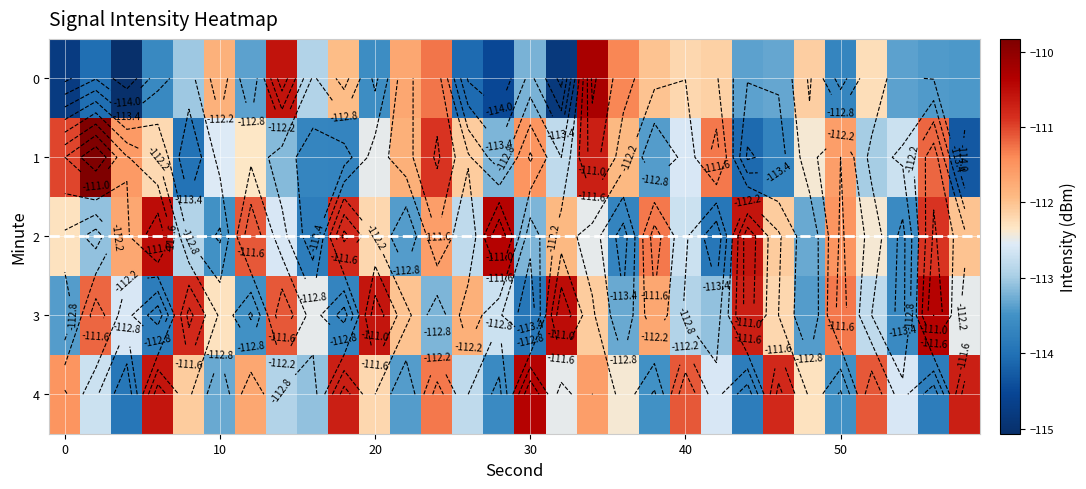

How many data points in 1 are less than -112?

19